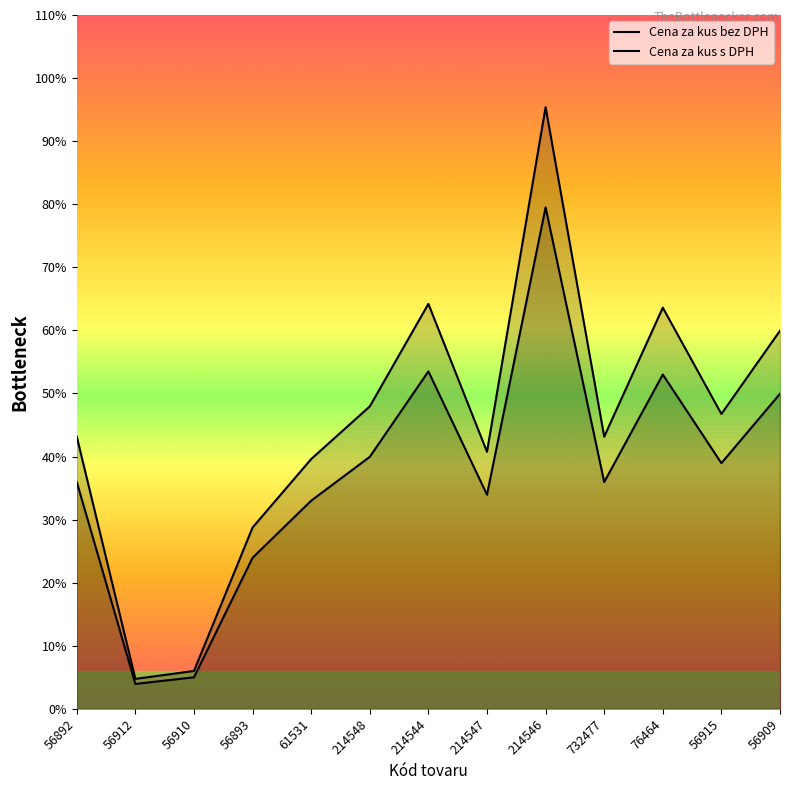

Does the chart display data point markers on the line(s)?

No